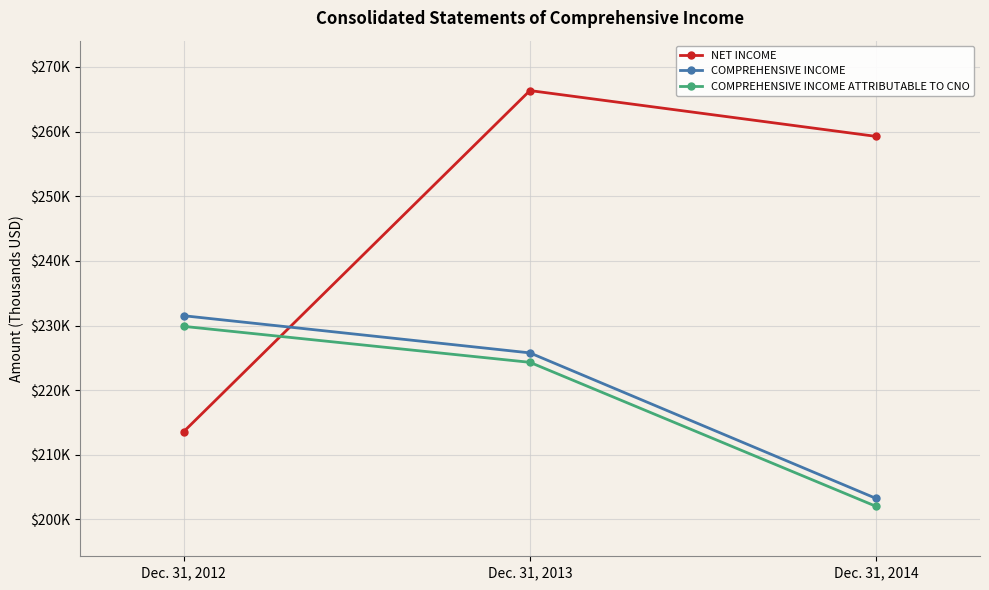

What are all the series names shown in the legend?

NET INCOME, COMPREHENSIVE INCOME, COMPREHENSIVE INCOME ATTRIBUTABLE TO CNO